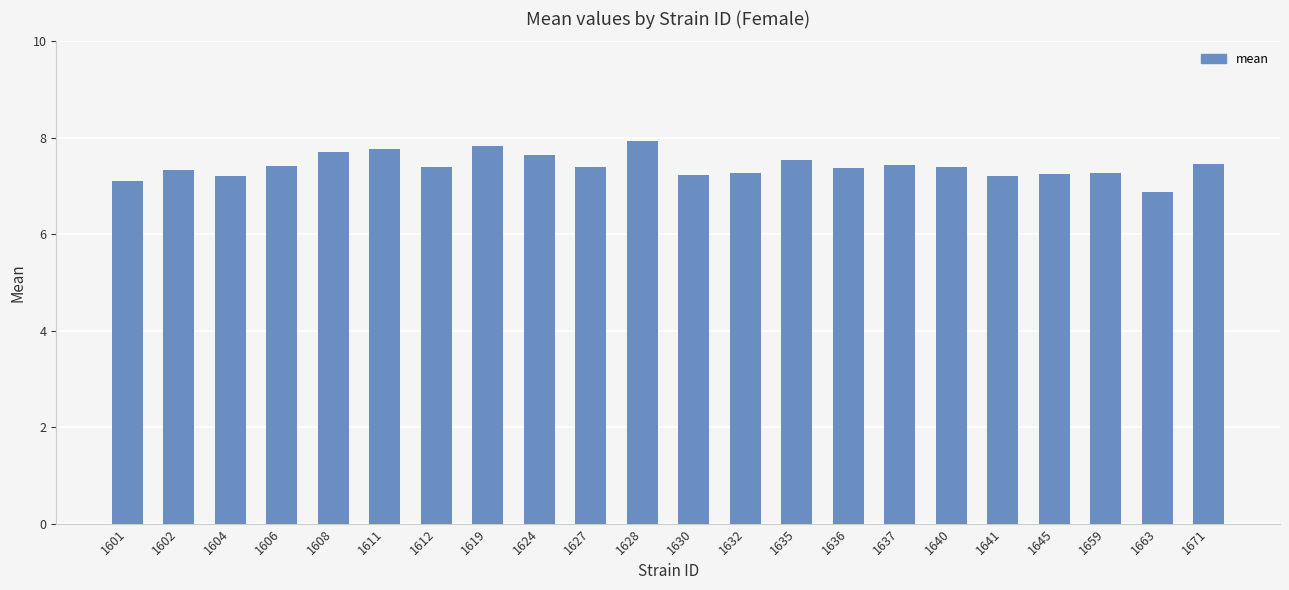

True or false: the data shows 6.9 at 1663.

True